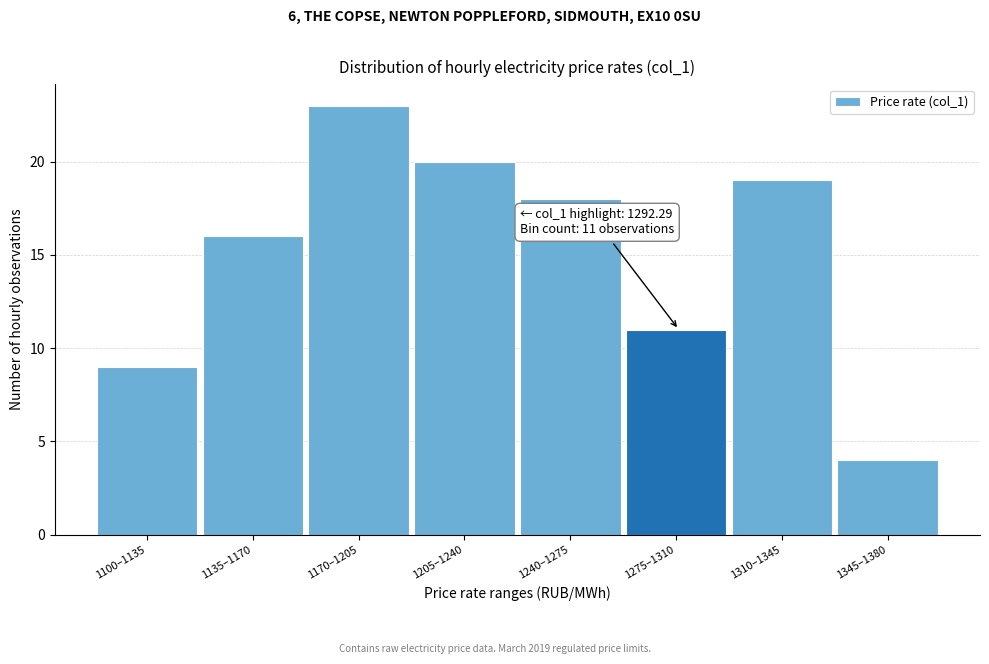

Reading right to left, transcribe all the data shown in this chart.

1345–1380=4	1310–1345=19	1275–1310=11	1240–1275=18	1205–1240=20	1170–1205=23	1135–1170=16	1100–1135=9